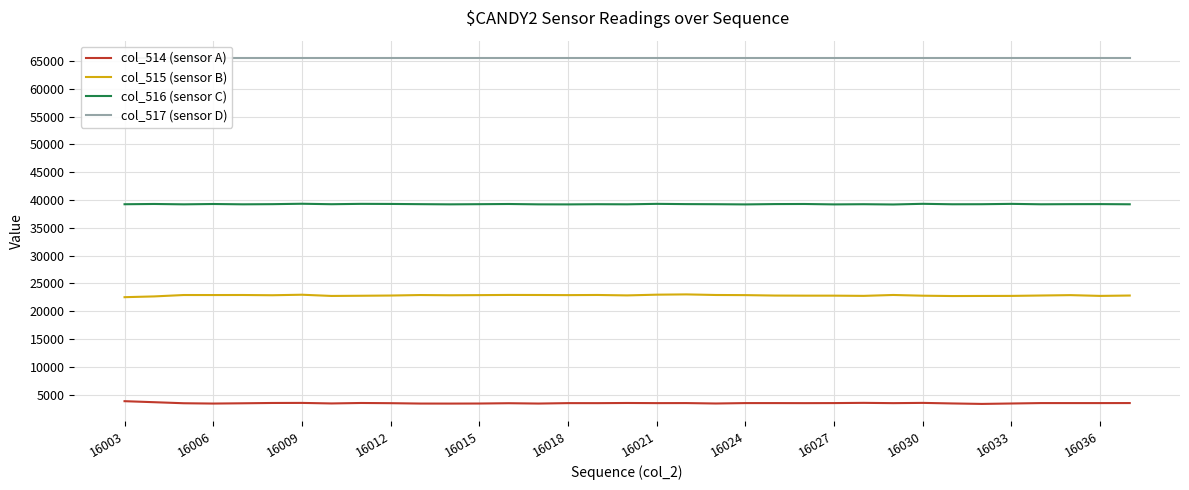

At which category does the chart reach its peak across all series?

16003